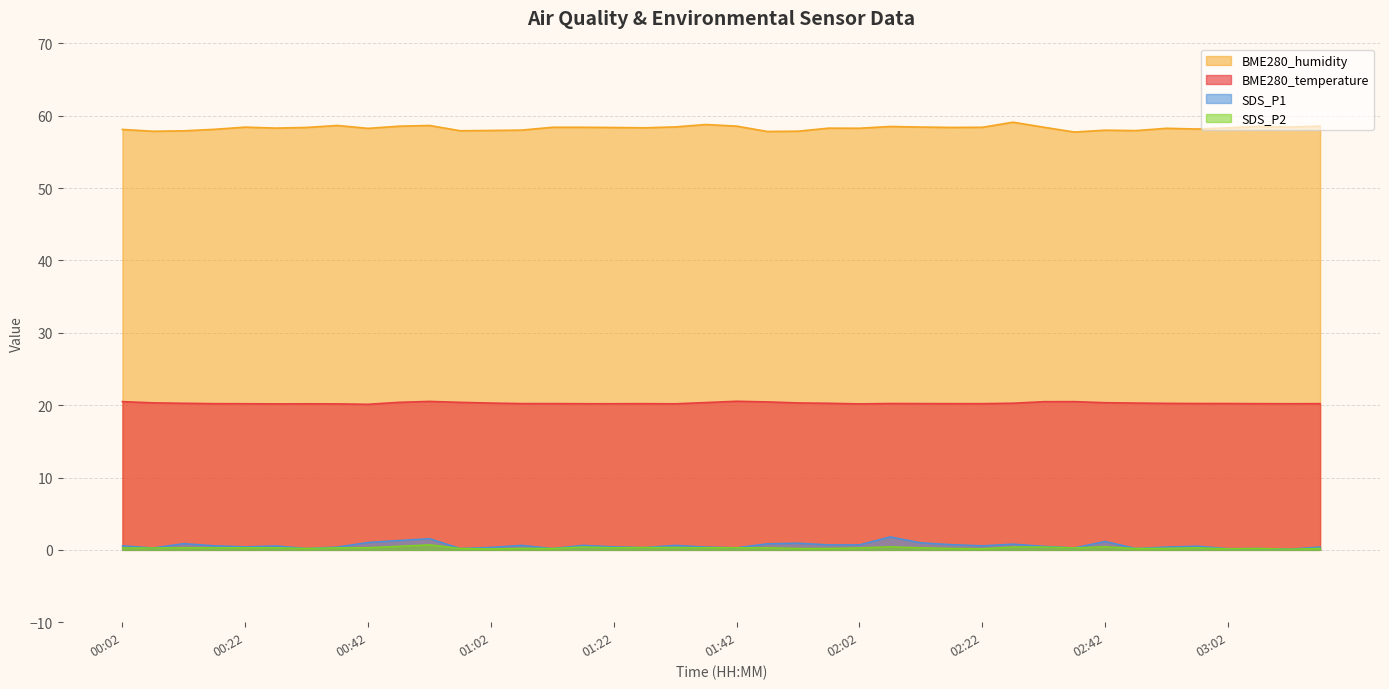

How many lines are shown in the chart?

4